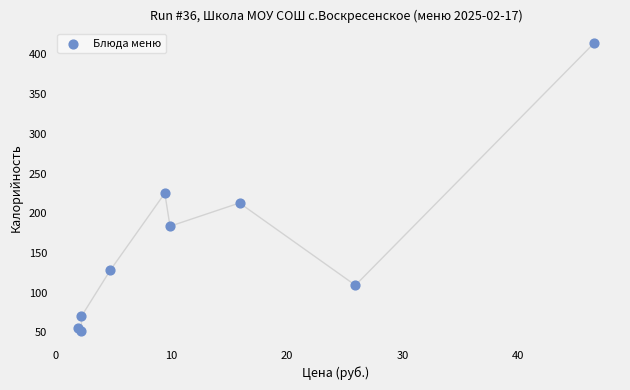

What Y value in the scatter plot is closest to 232?

225.3